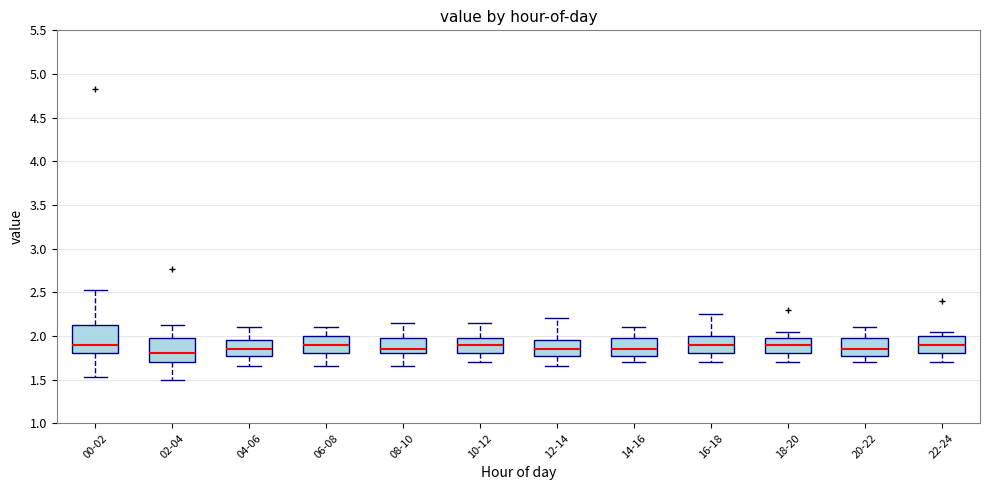

Reading left to right, transcribe this box plot: for each box, give where its median line is, the range the box spans, and where its two whiskers end, as read against the y-axis. The values are not printed on the chart, so give them approximately, as read against the axis.

00-02: median 1.90, box 1.80 to 2.10, whiskers 1.55 to 2.55
02-04: median 1.80, box 1.70 to 2.00, whiskers 1.50 to 2.15
04-06: median 1.85, box 1.80 to 1.95, whiskers 1.65 to 2.10
06-08: median 1.90, box 1.80 to 2.00, whiskers 1.65 to 2.10
08-10: median 1.85, box 1.80 to 2.00, whiskers 1.65 to 2.15
10-12: median 1.90, box 1.80 to 2.00, whiskers 1.70 to 2.15
12-14: median 1.85, box 1.80 to 1.95, whiskers 1.65 to 2.20
14-16: median 1.85, box 1.80 to 2.00, whiskers 1.70 to 2.10
16-18: median 1.90, box 1.80 to 2.00, whiskers 1.70 to 2.25
18-20: median 1.90, box 1.80 to 2.00, whiskers 1.70 to 2.05
20-22: median 1.85, box 1.80 to 2.00, whiskers 1.70 to 2.10
22-24: median 1.90, box 1.80 to 2.00, whiskers 1.70 to 2.05